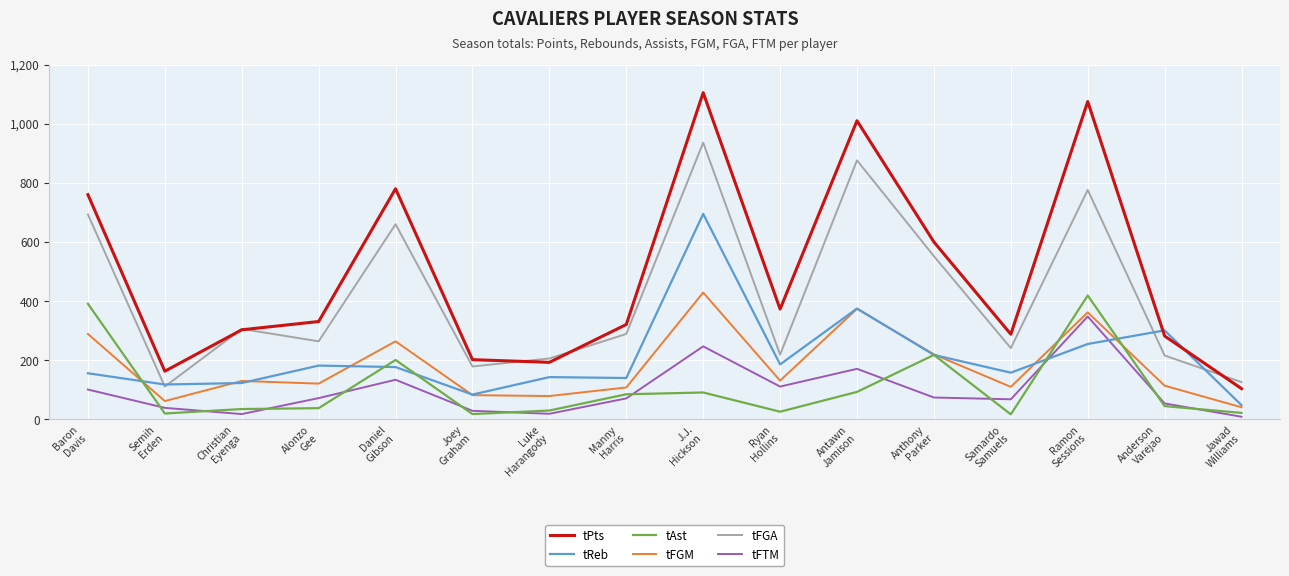

What position from the left is Manny
Harris?

8